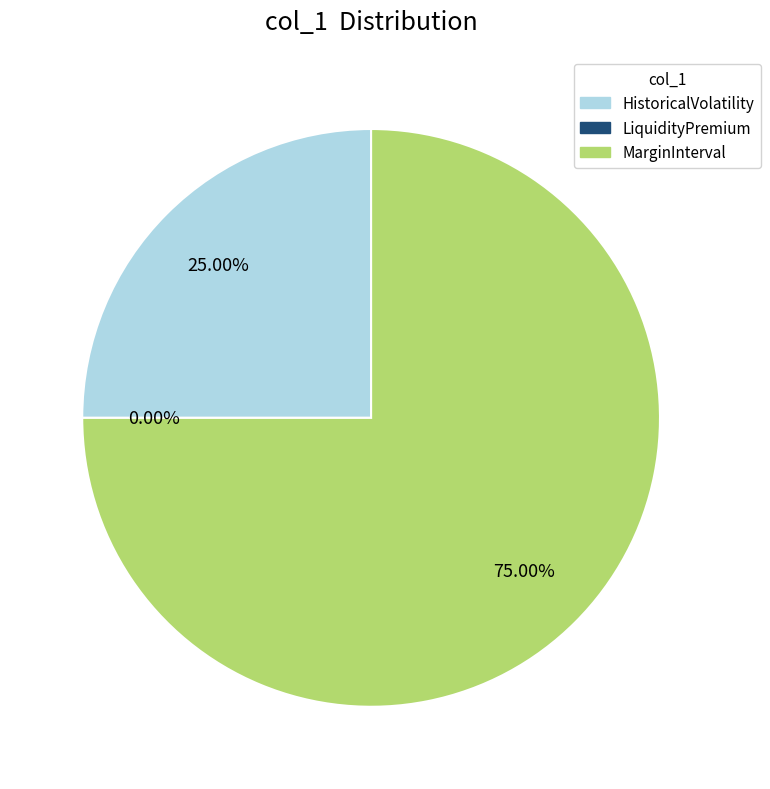

To the nearest percent, what percentage of the pie is HistoricalVolatility?

25%